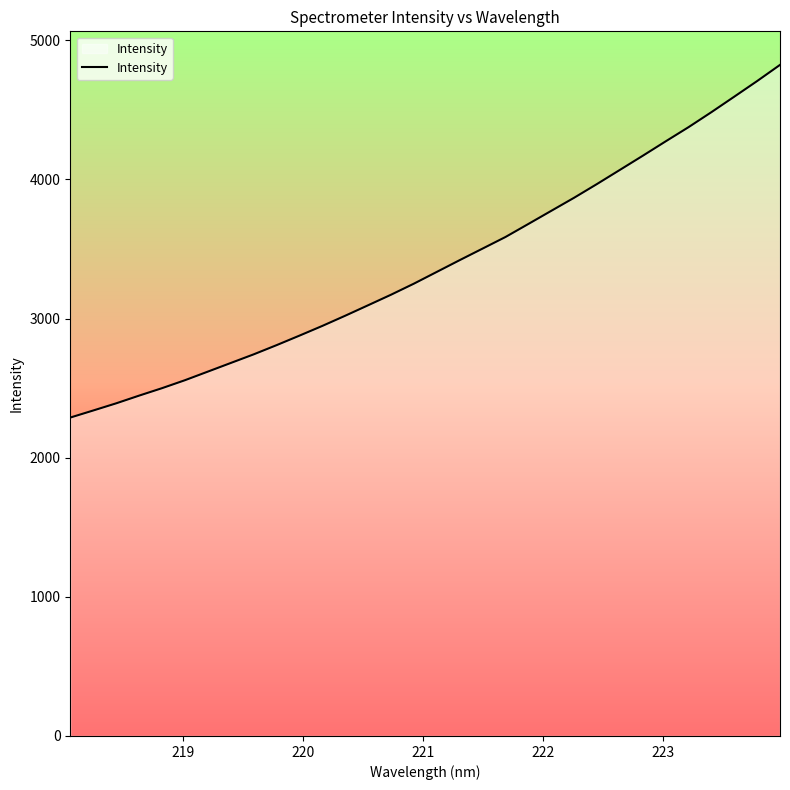

What is the minimum value shown in the chart?

2288.5